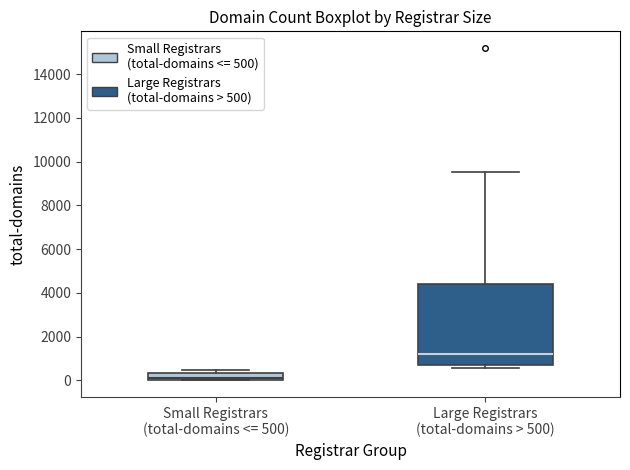

Reading left to right, read every box against the y-axis: the position of its median line, the range the box covers, and the ends of its whiskers. The values are not printed on the chart, so give them approximately, as read against the axis.

Small Registrars (total-domains <= 500): median 0 (just above the box's lower edge), box 0 to 400, whiskers 0 to 400 (just above the box's upper edge)
Large Registrars (total-domains > 500): median 1200, box 800 to 4400, whiskers 600 to 9600